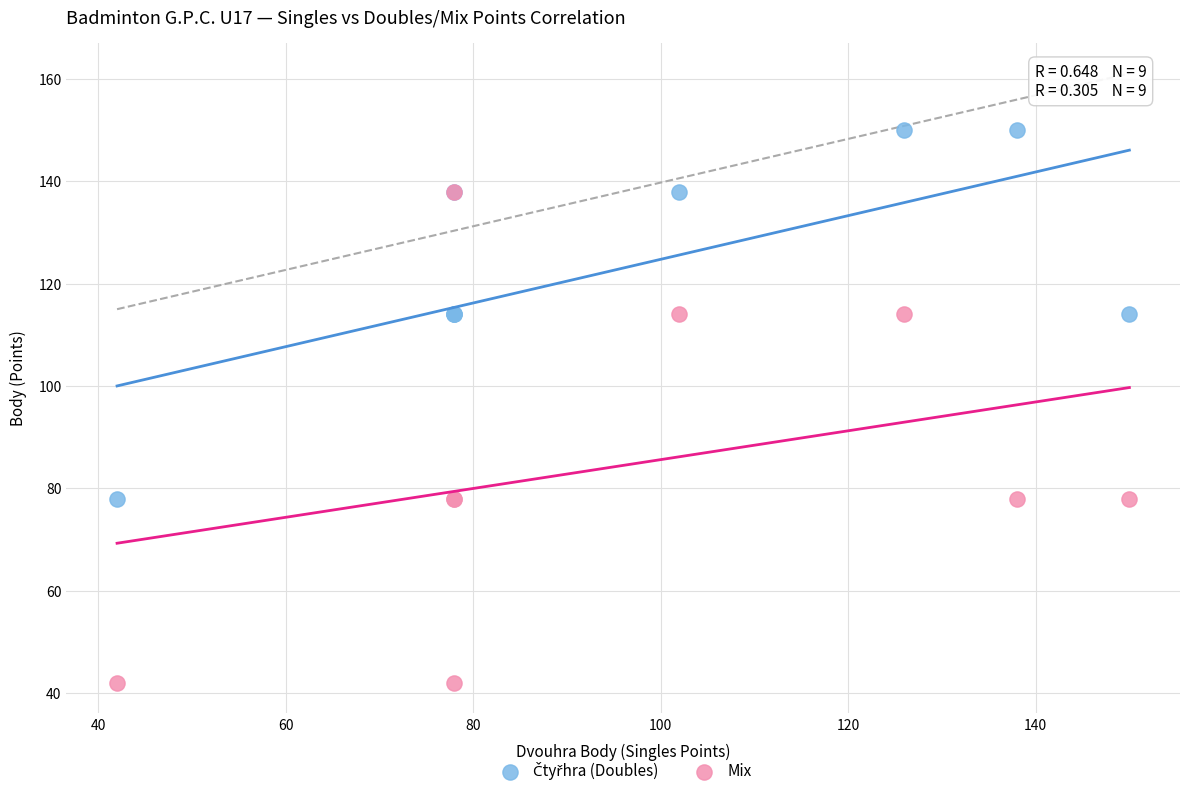

Which series has the widest spread of Y values?

Mix